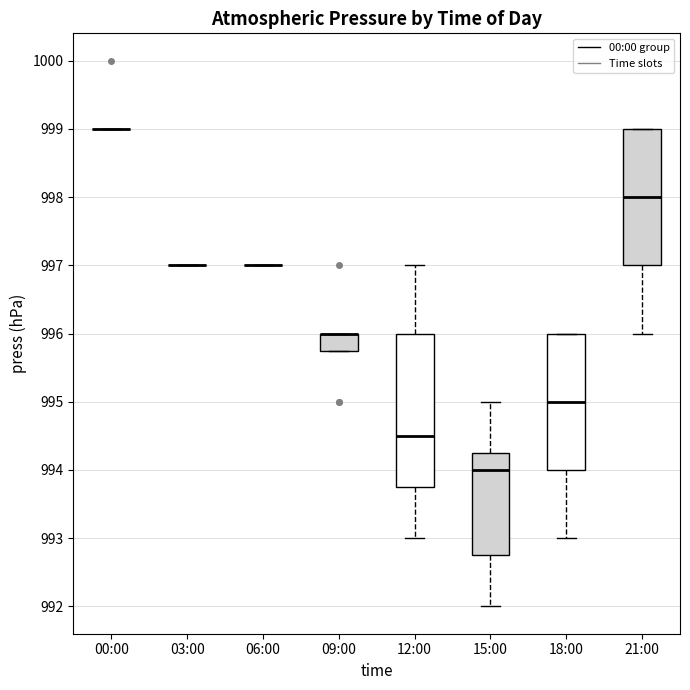

Reading left to right, read every box against the y-axis: the position of its median line, the range the box covers, and the ends of its whiskers. The values are not printed on the chart, so give them approximately, as read against the axis.

00:00: box collapsed to a line at 999.0, whiskers 999.0 to 999.0
03:00: box collapsed to a line at 997.0, whiskers 997.0 to 997.0
06:00: box collapsed to a line at 997.0, whiskers 997.0 to 997.0
09:00: median 996.0 (drawn on the box's upper edge), box 995.8 to 996.0, whiskers 995.8 to 996.0
12:00: median 994.5, box 993.8 to 996.0, whiskers 993.0 to 997.0
15:00: median 994.0, box 992.8 to 994.3, whiskers 992.0 to 995.0
18:00: median 995.0, box 994.0 to 996.0, whiskers 993.0 to 996.0
21:00: median 998.0, box 997.0 to 999.0, whiskers 996.0 to 999.0